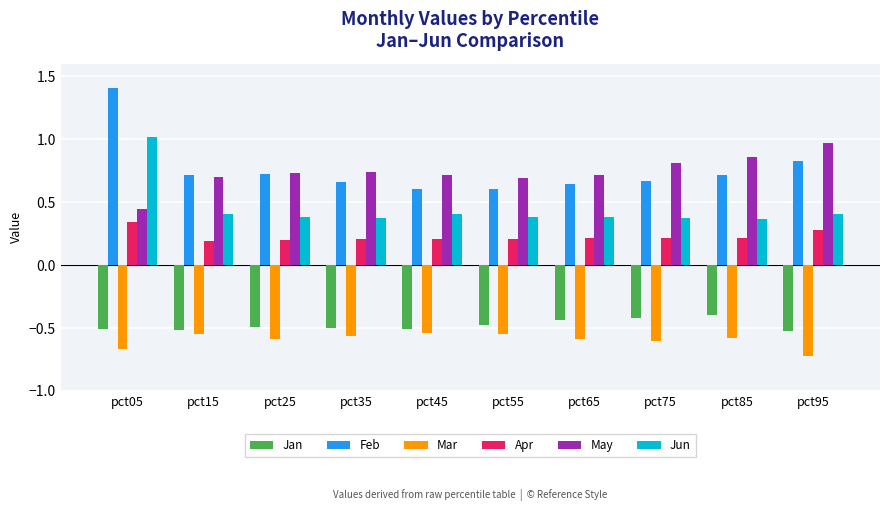

Does the chart contain any negative values?

Yes